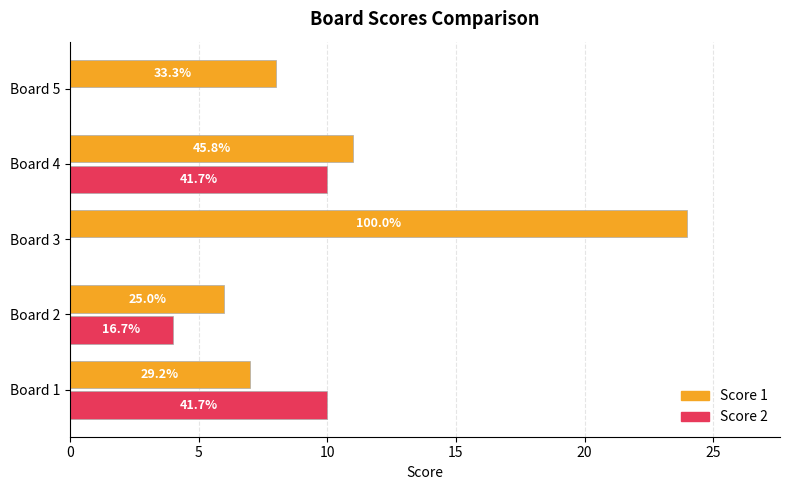

What are all the series names shown in the legend?

Score 1, Score 2